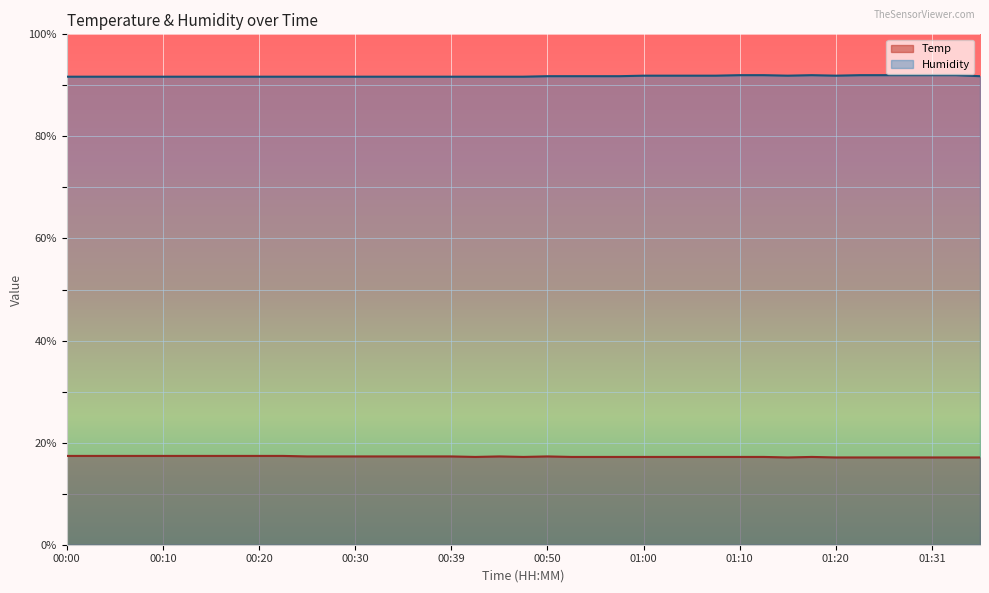

List the labels in order of Temp value, smallest first.

01:15, 01:20, 01:23, 01:26, 01:28, 01:31, 01:33, 01:38, 00:42, 00:47, 00:52, 00:55, 00:57, 01:00, 01:02, 01:05, 01:08, 01:10, 01:13, 01:18, 00:25, 00:27, 00:30, 00:32, 00:35, 00:37, 00:39, 00:45, 00:50, 00:00, 00:02, 00:05, 00:07, 00:10, 00:12, 00:15, 00:17, 00:20, 00:22